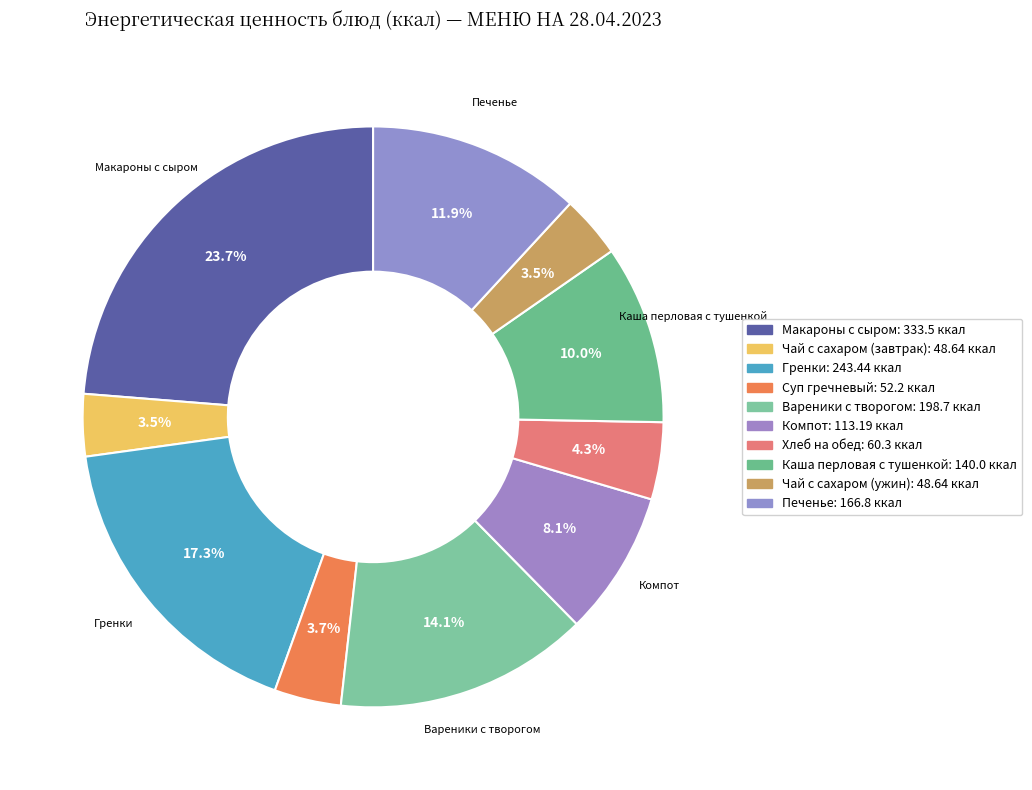

Is Гренки the majority of the pie?

No